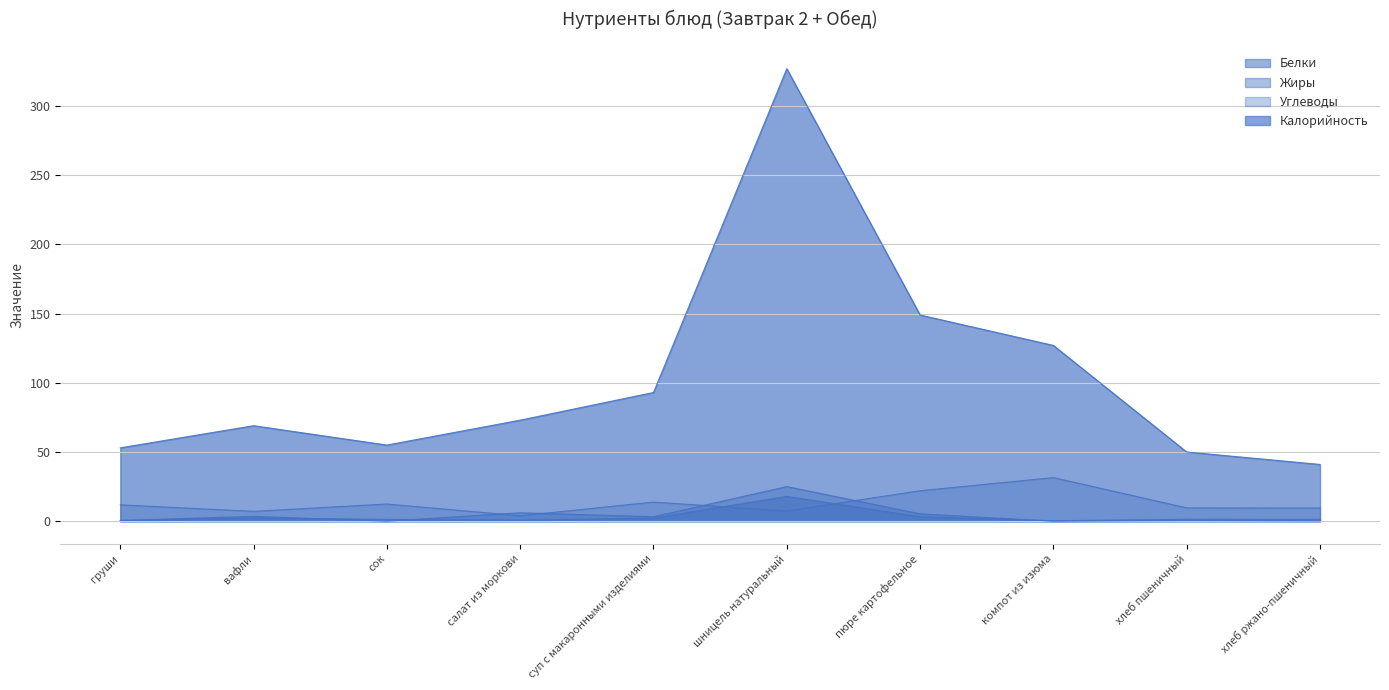

True or false: Белки has more than 1 points higher than both neighbors.

True